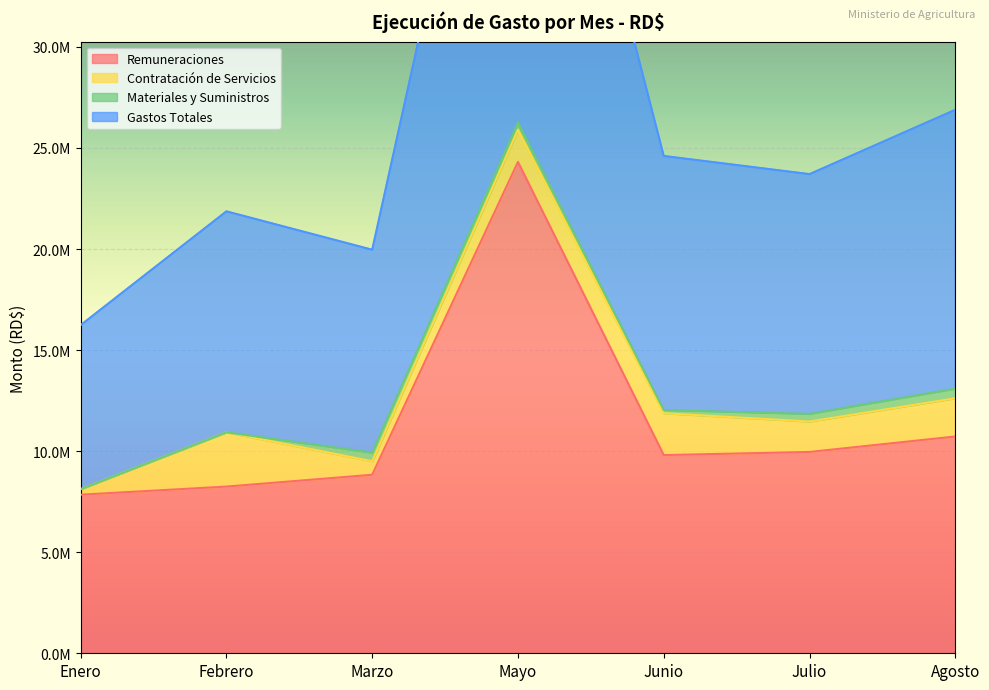

True or false: Remuneraciones and Gastos Totales intersect in this chart.

False